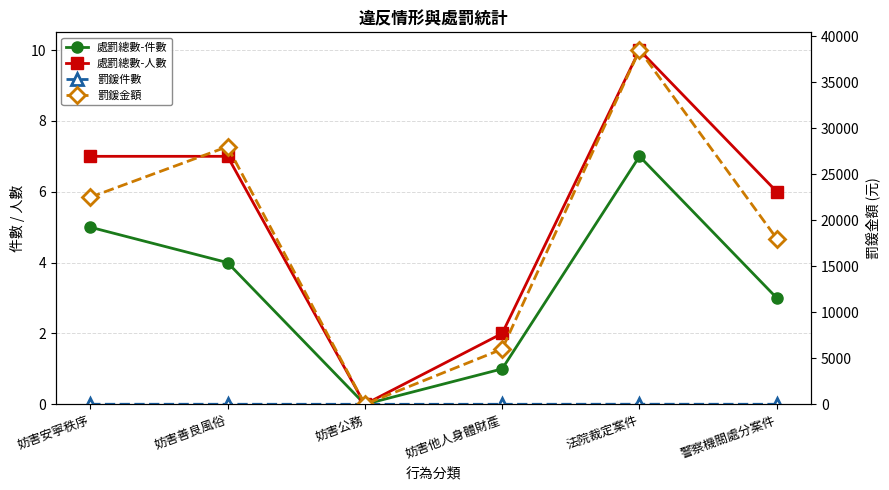

How many 罰鍰件數 values are between 1 and 5?

4